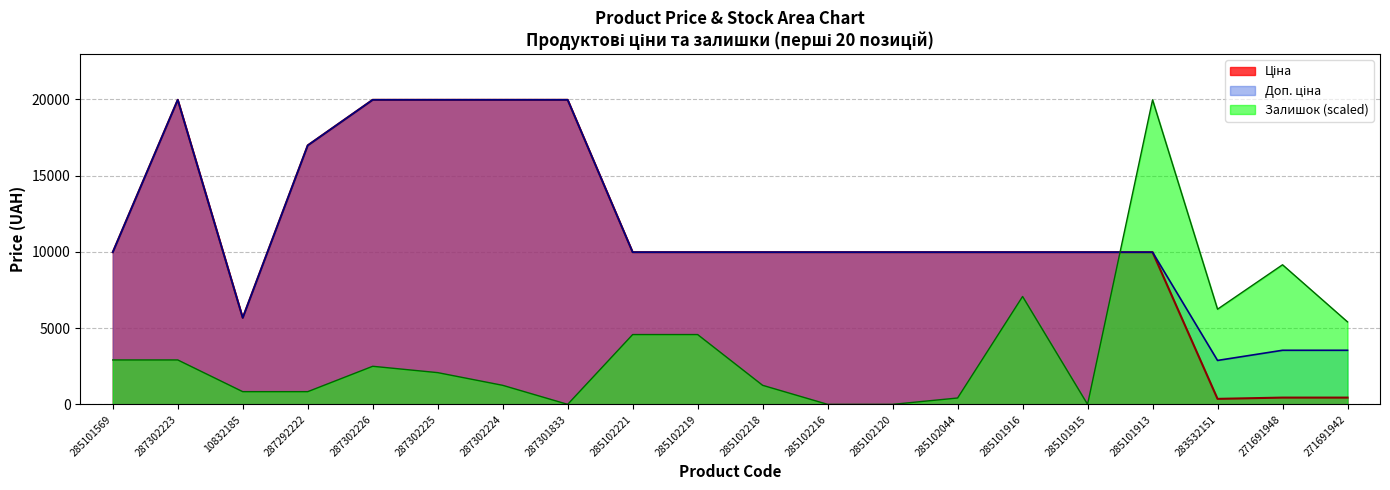

List the series in order of their peak value, lowest first.

Залишок, Ціна, Доп. ціна